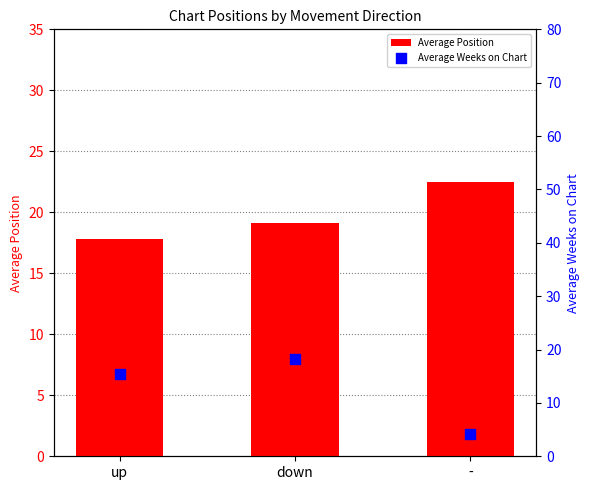

Which series reaches the minimum Y coordinate?

Average Weeks on Chart